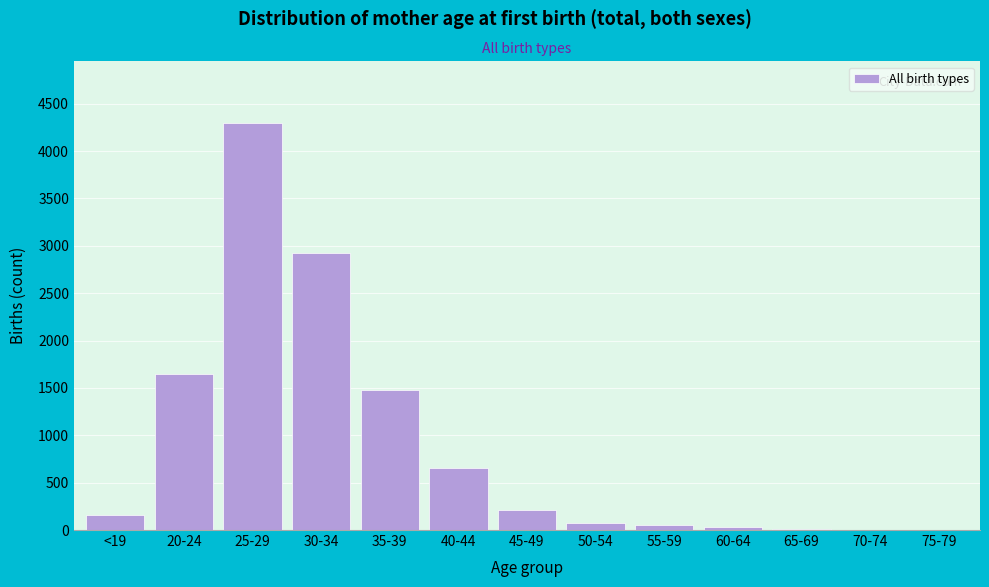

What is the change in value from 25-29 to 40-44?

-3642